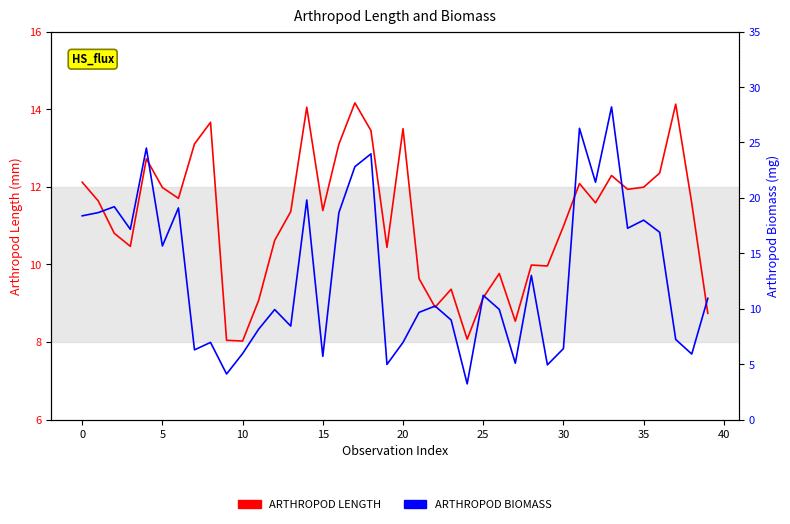

What are all the series names shown in the legend?

ARTHROPOD LENGTH, ARTHROPOD BIOMASS